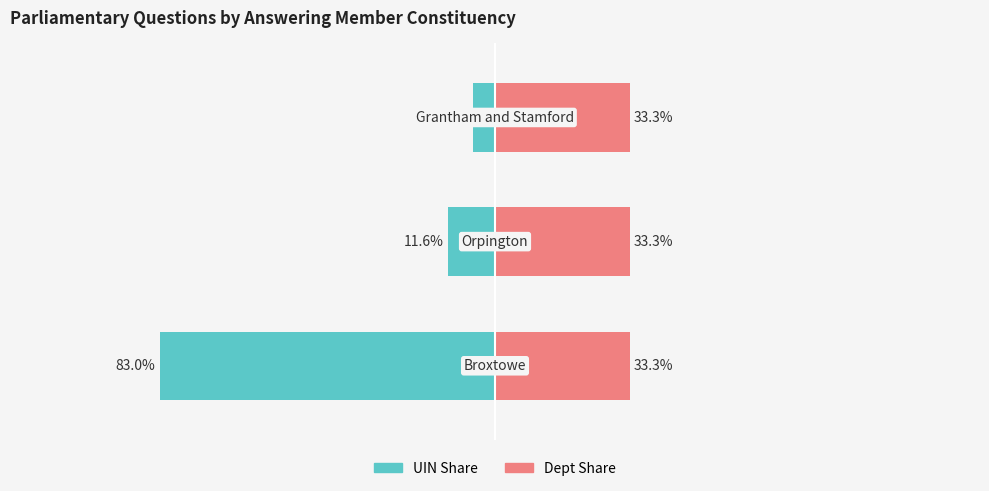

Which series has the largest range (max minus min)?

UIN Share